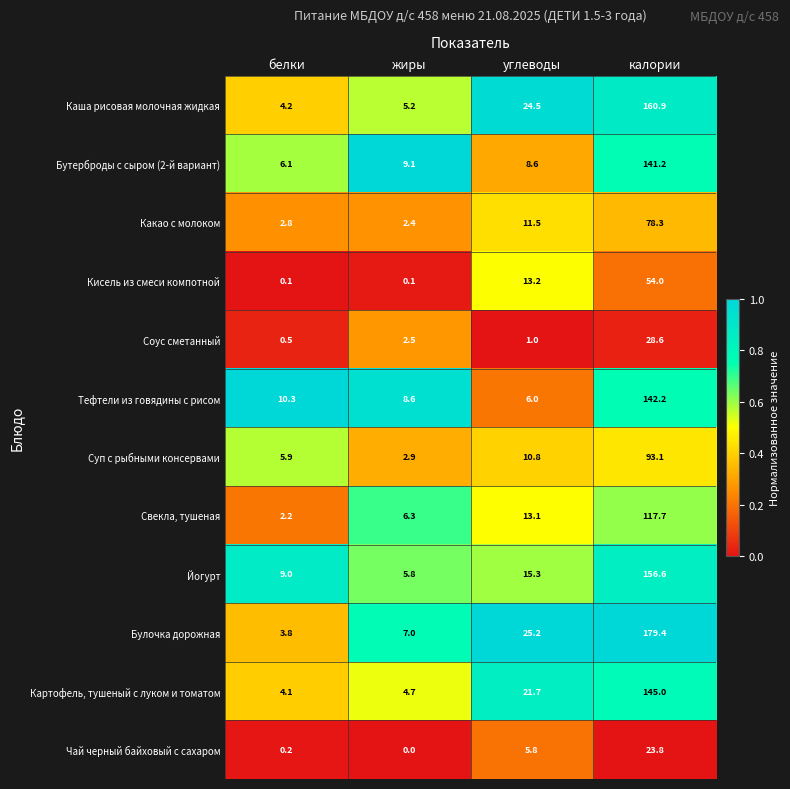

What is the greatest value displayed?

179.4